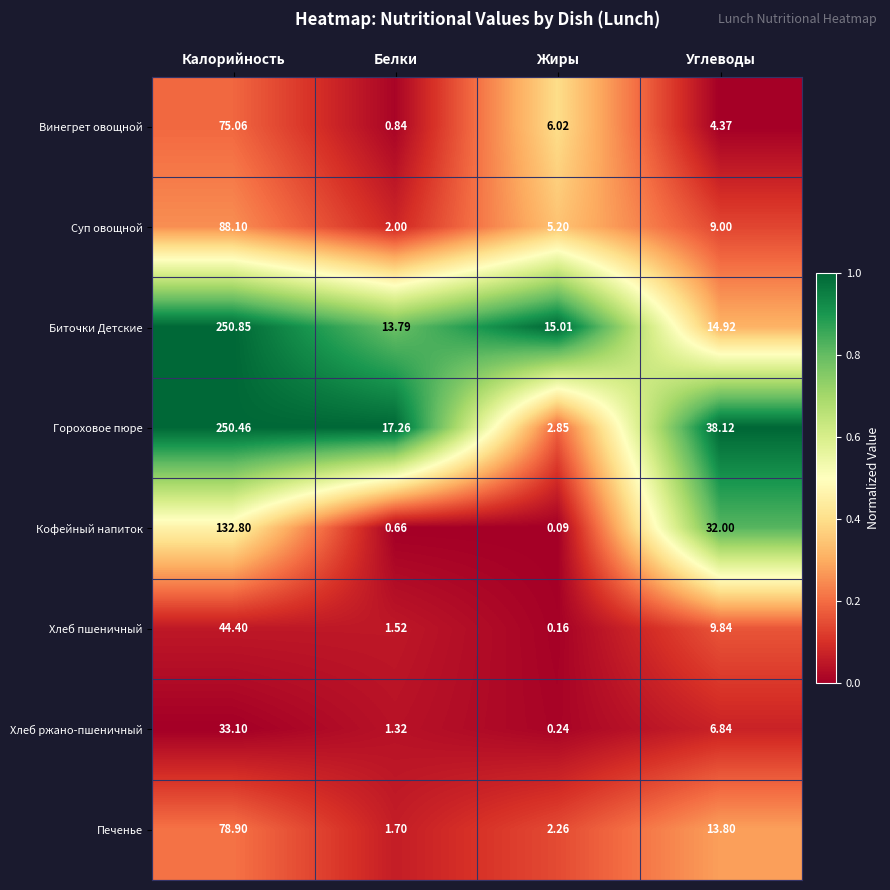

Which category has the highest value in the Печенье series?

Калорийность